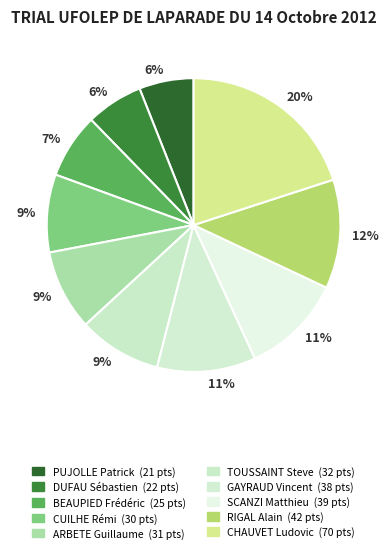

How many segments does this pie chart have?

10